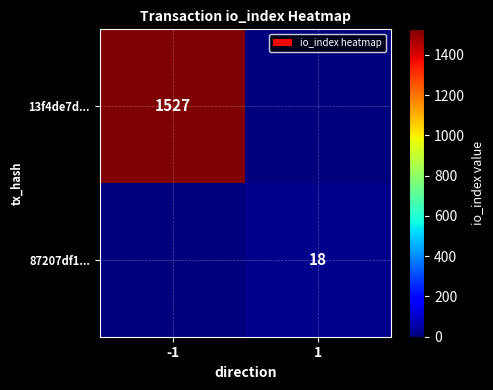

Is the value of 87207df1... at 1 greater than the value of 13f4de7d... at -1?

No